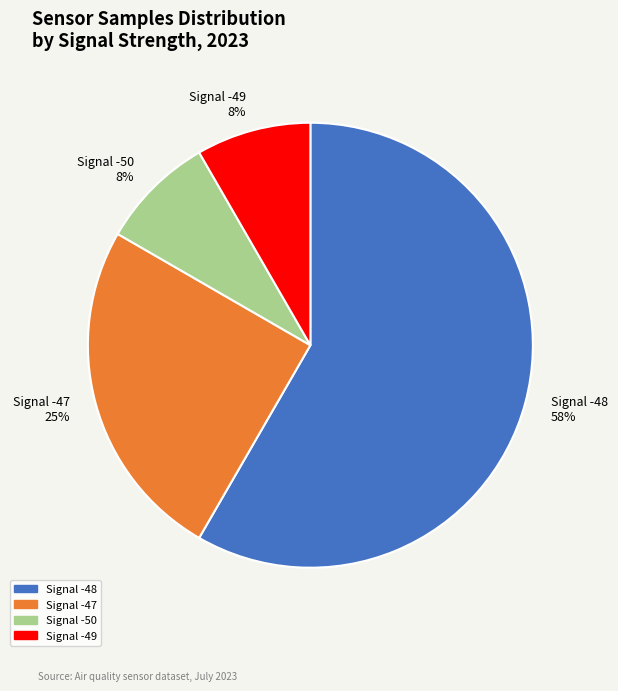

How many segments does this pie chart have?

4